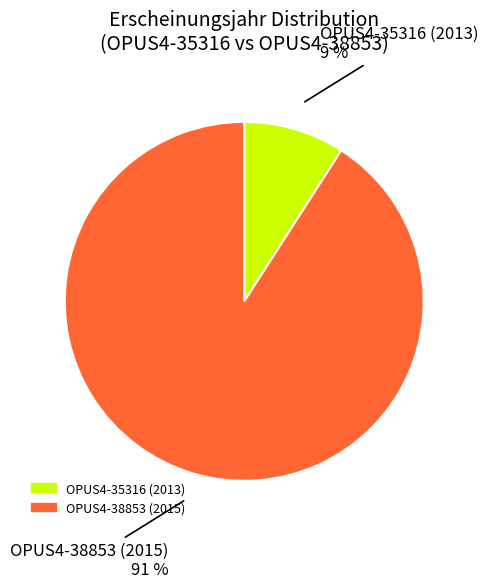

What percentage is the OPUS4-35316 (2013) slice, to the nearest percent?

9%